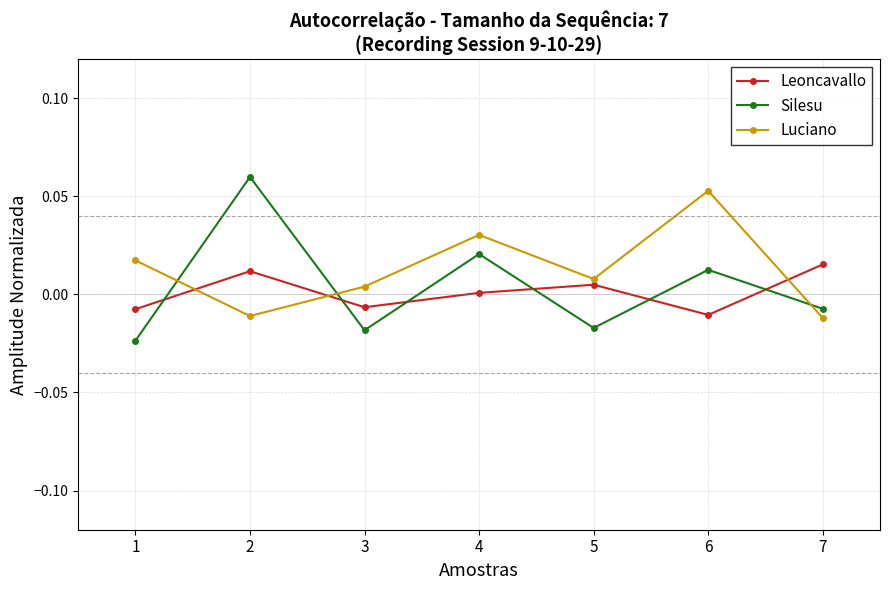

Which series has the widest spread of values?

Silesu